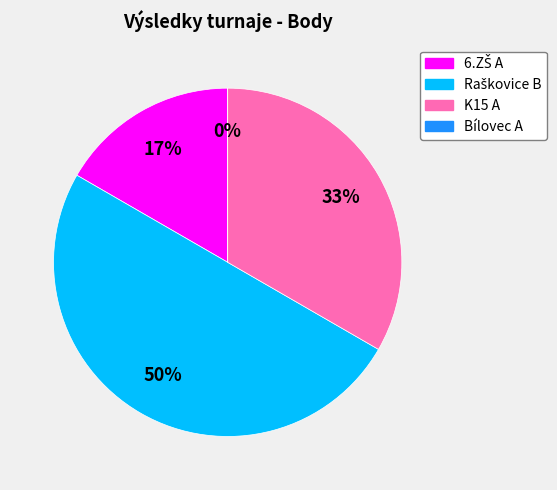

How many slices are in this pie chart?

4